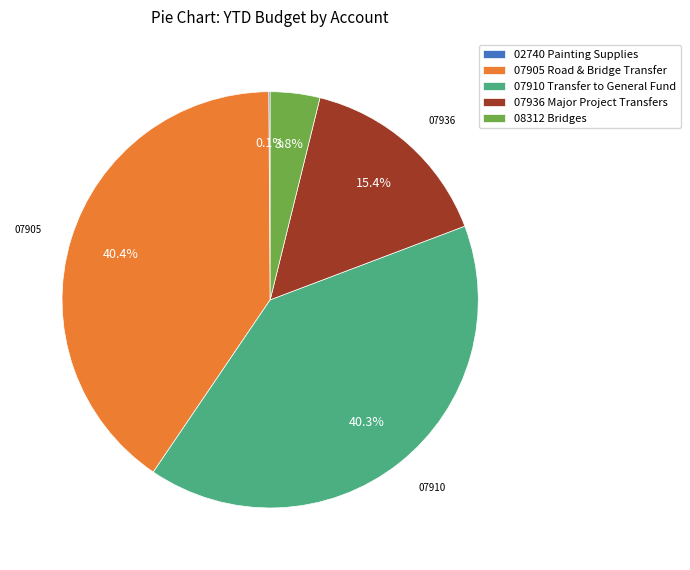

Combined, what portion of the pie is 08312 Bridges and 07910 Transfer to General Fund?

44.1%